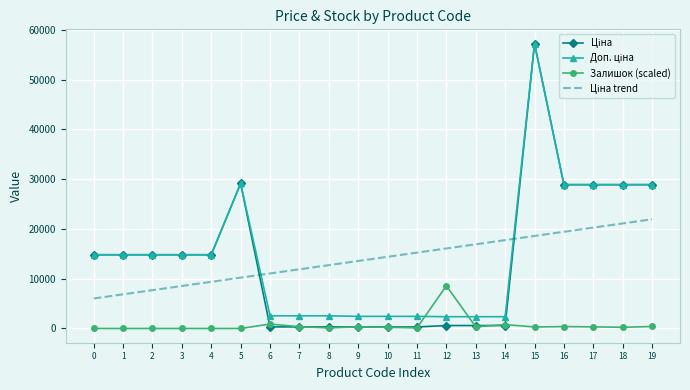

What is the spread (max minus min) of values at 3?

14817.6